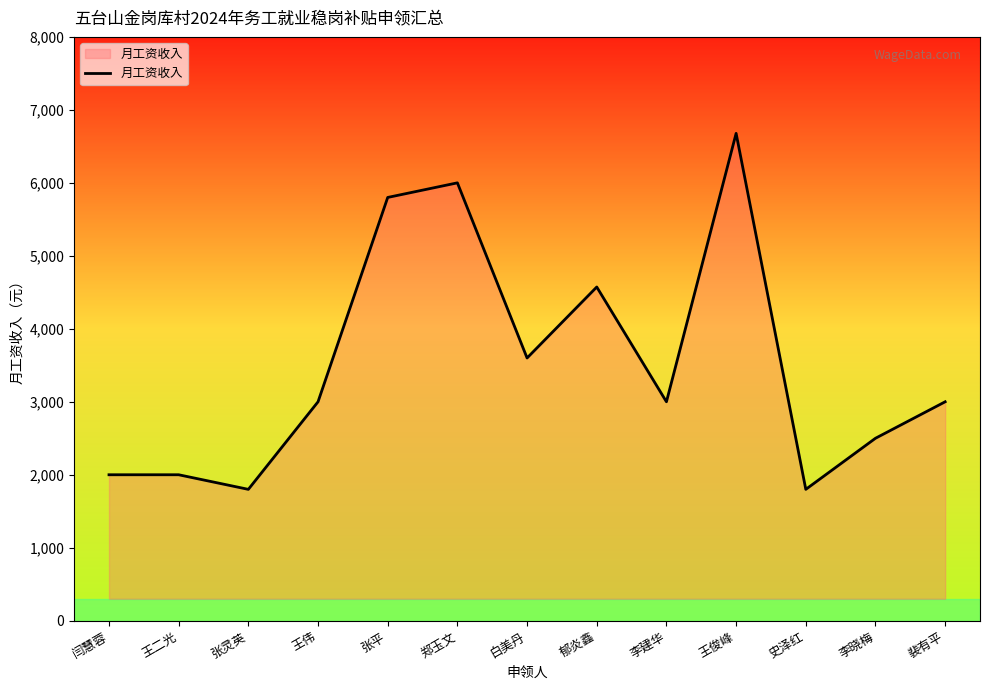

Reading left to right, what are all the values shown in this chart?

2000.0	2000.0	1800.0	3000.0	5800.0	6000.0	3600.0	4572.8	3000.0	6678.0	1800.0	2500.0	3000.0